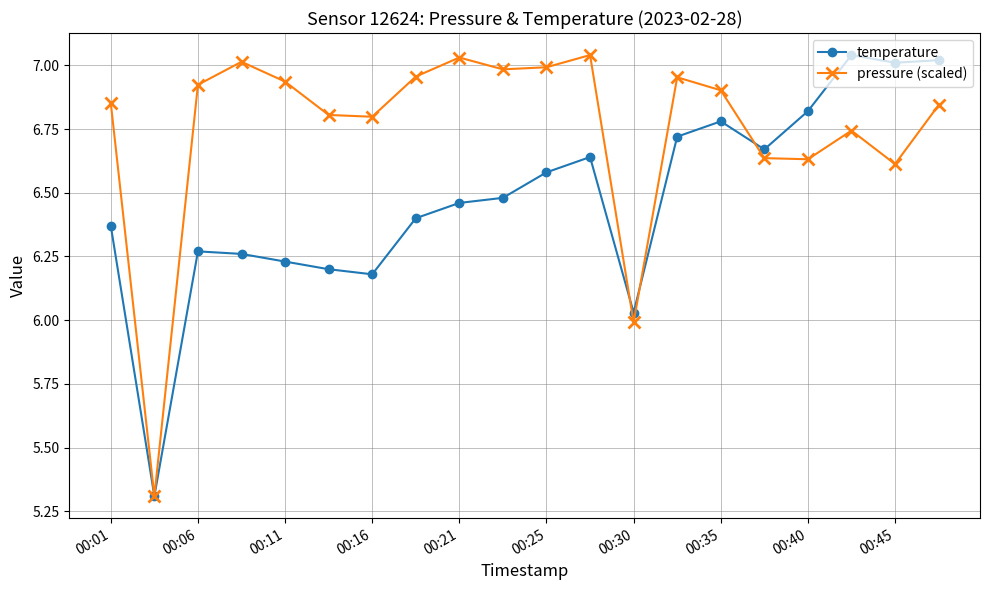

True or false: temperature and pressure (scaled) intersect in this chart.

True